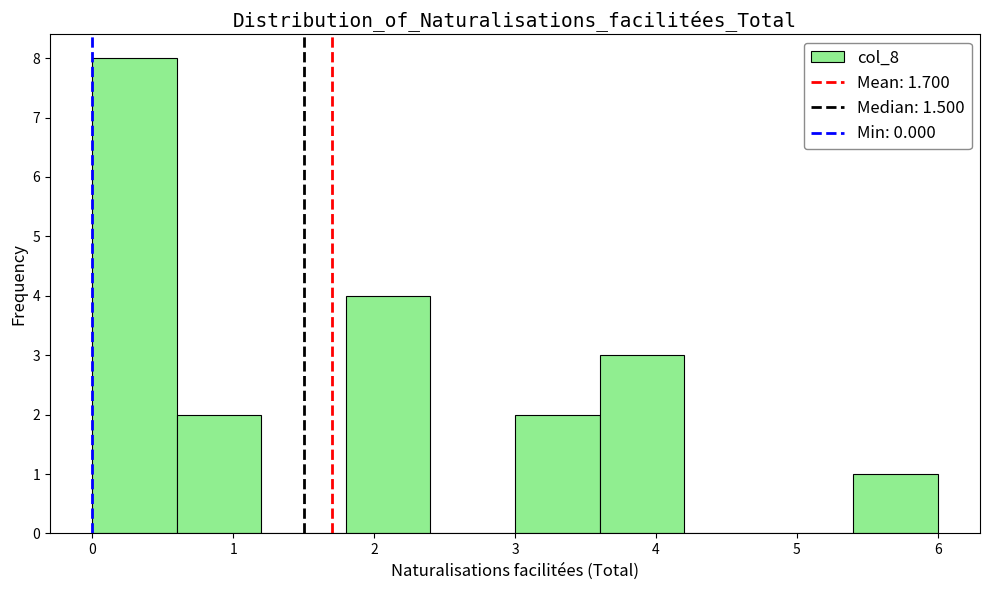

Reading left to right, transcribe this chart: for each bar, give the range it covers on the x-axis and its height. The values are not printed on the chart, so give them approximately, as read against the axis.

0.0 to 0.6: 8
0.6 to 1.2: 2
1.2 to 1.8: 0
1.8 to 2.4: 4
2.4 to 3.0: 0
3.0 to 3.6: 2
3.6 to 4.2: 3
4.2 to 4.8: 0
4.8 to 5.4: 0
5.4 to 6.0: 1